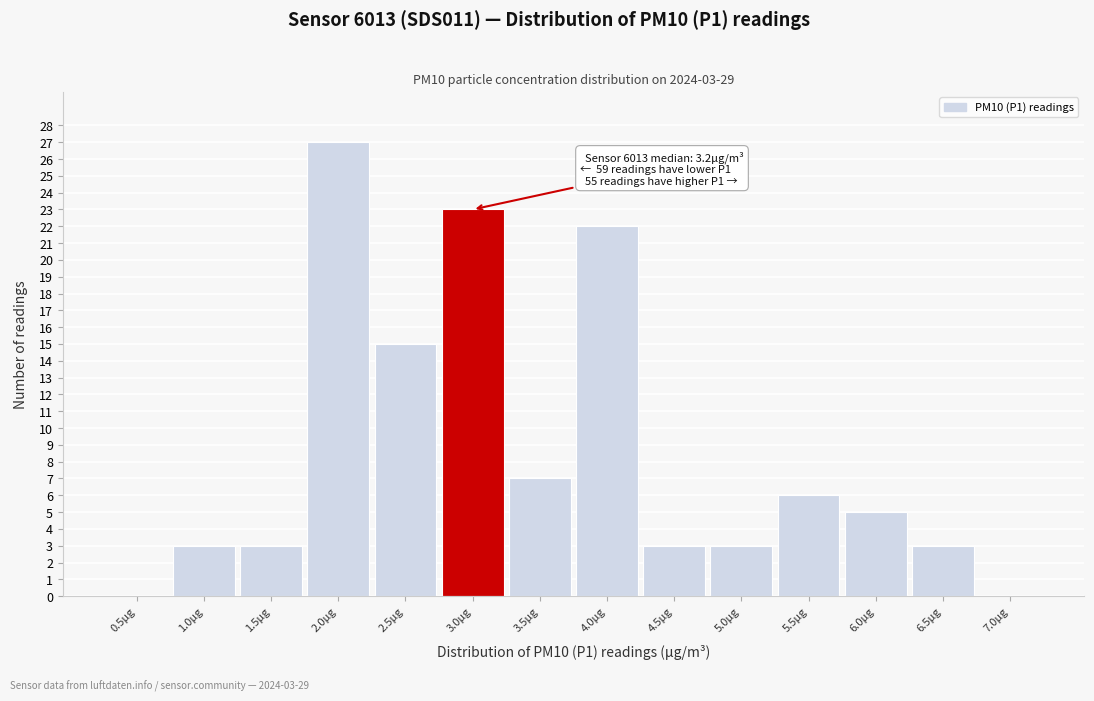

Reading left to right, extract all data points from this chart.

0.5µg=0	1.0µg=3	1.5µg=3	2.0µg=27	2.5µg=15	3.0µg=23	3.5µg=7	4.0µg=22	4.5µg=3	5.0µg=3	5.5µg=6	6.0µg=5	6.5µg=3	7.0µg=0